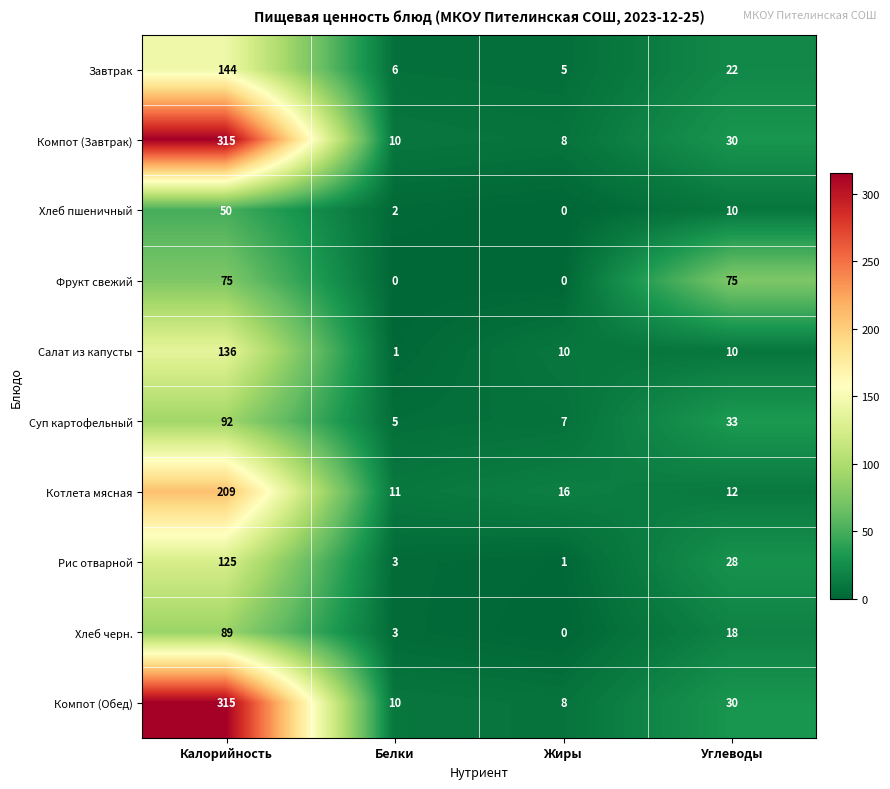

Read the Котлета мясная value at Углеводы.

12